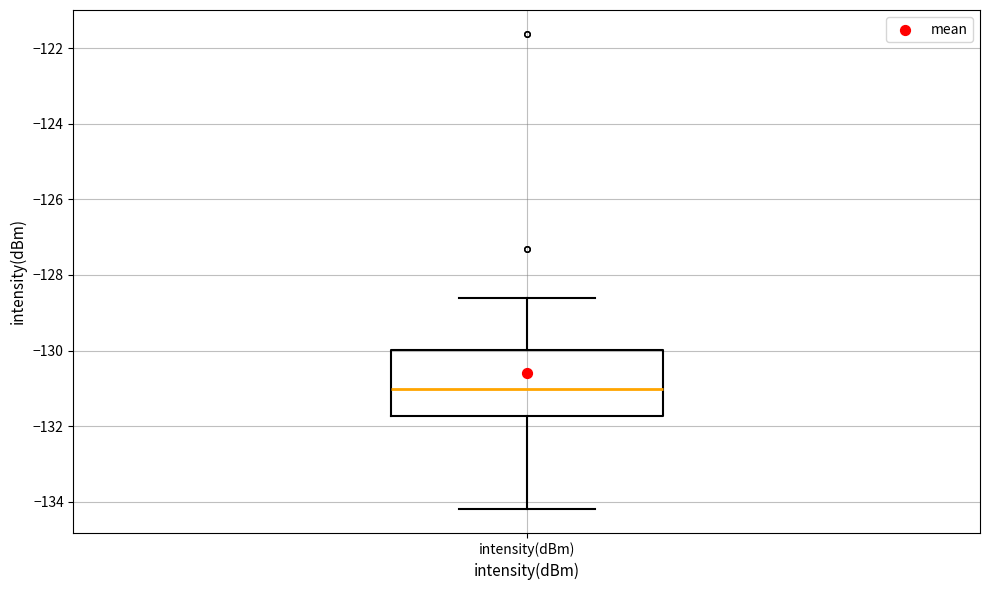

Read this box plot against the y-axis: the position of the median line, the range covered by the box, and the ends of both whiskers. The values are not printed on the chart, so give them approximately, as read against the axis.

median -131.0, box -131.8 to -130.0, whiskers -134.2 to -128.6